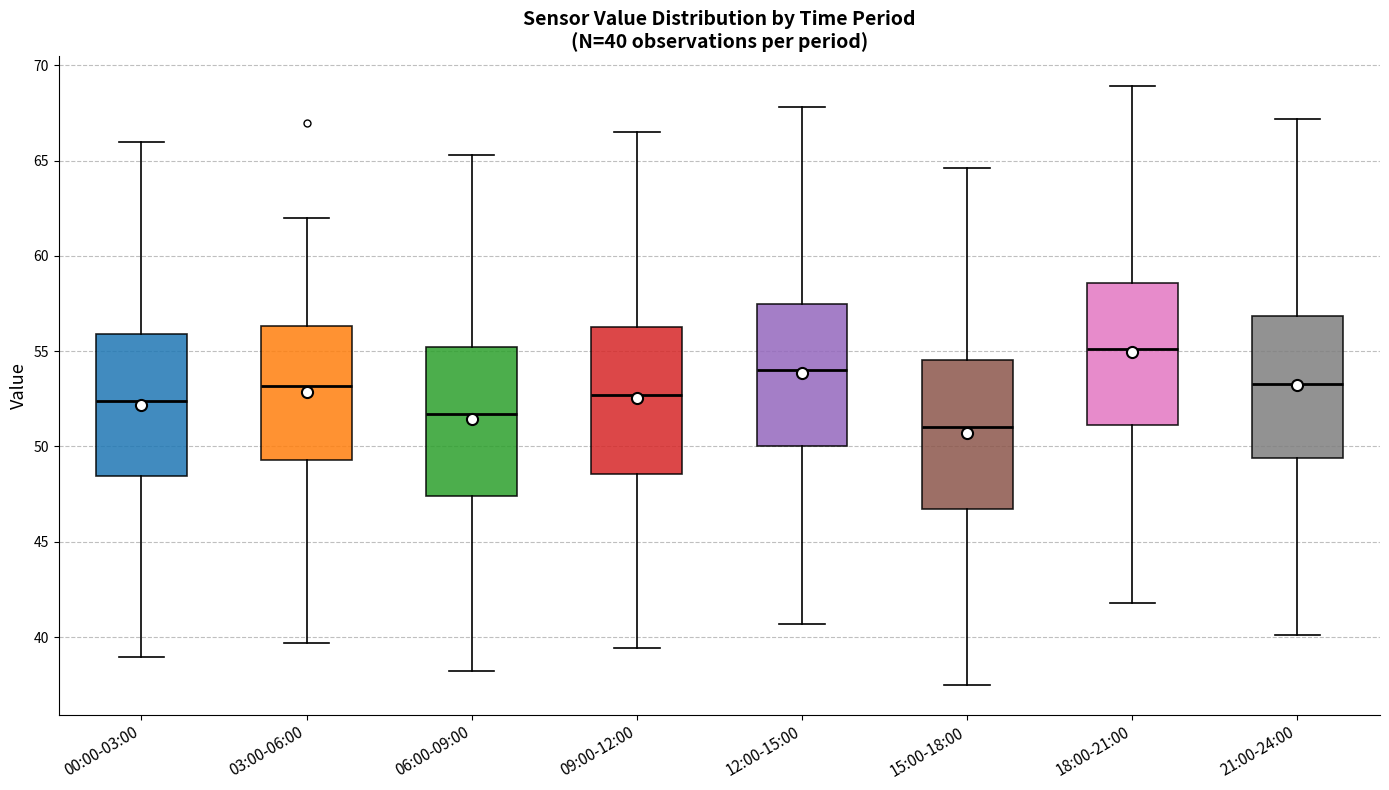

Which box has the lowest median line?

15:00-18:00